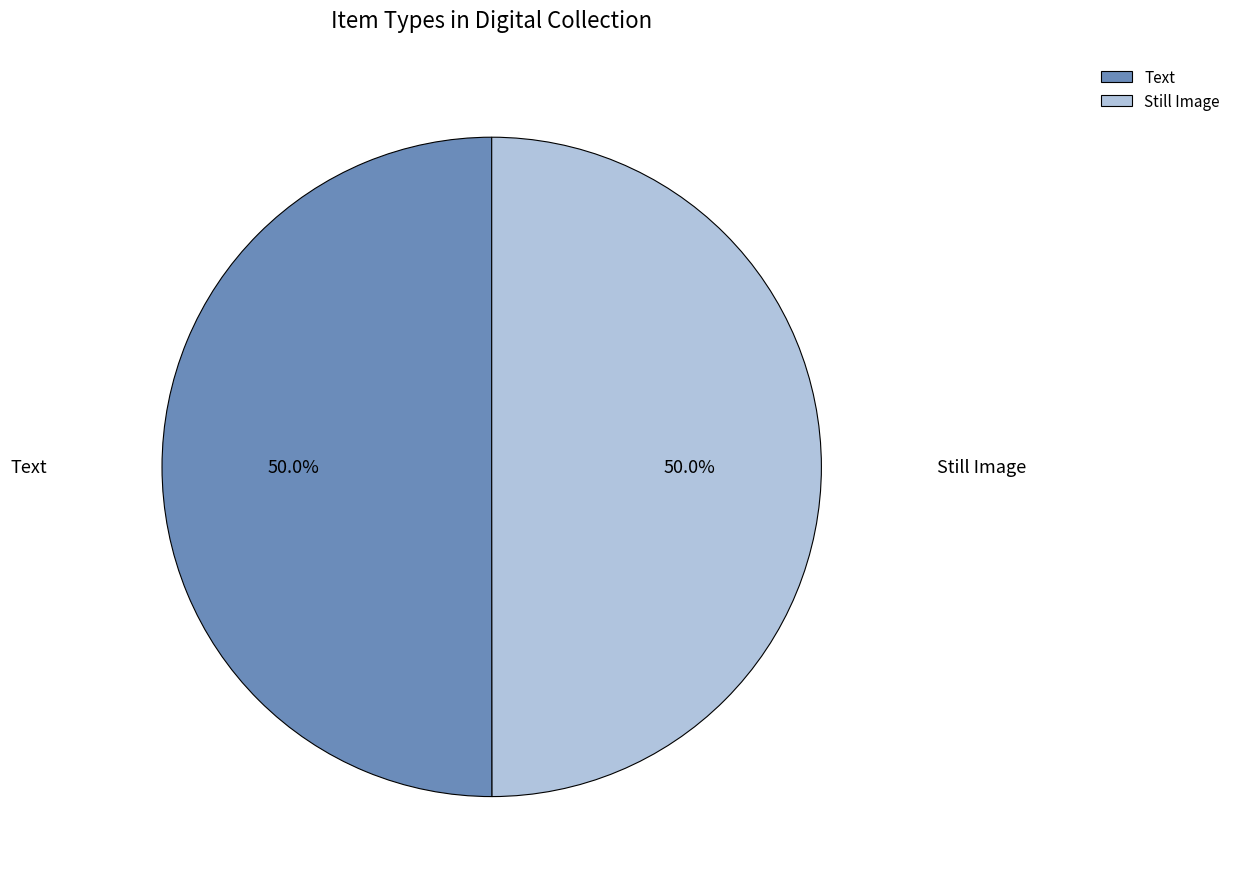

Approximately how many times larger is the value at Still Image compared to Text?

1.0